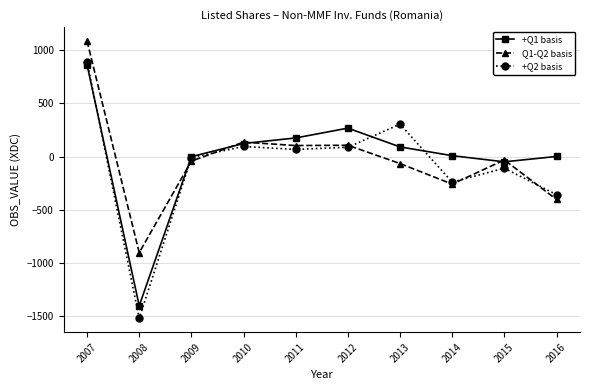

True or false: +Q2 basis has more than 1 points higher than both neighbors.

True